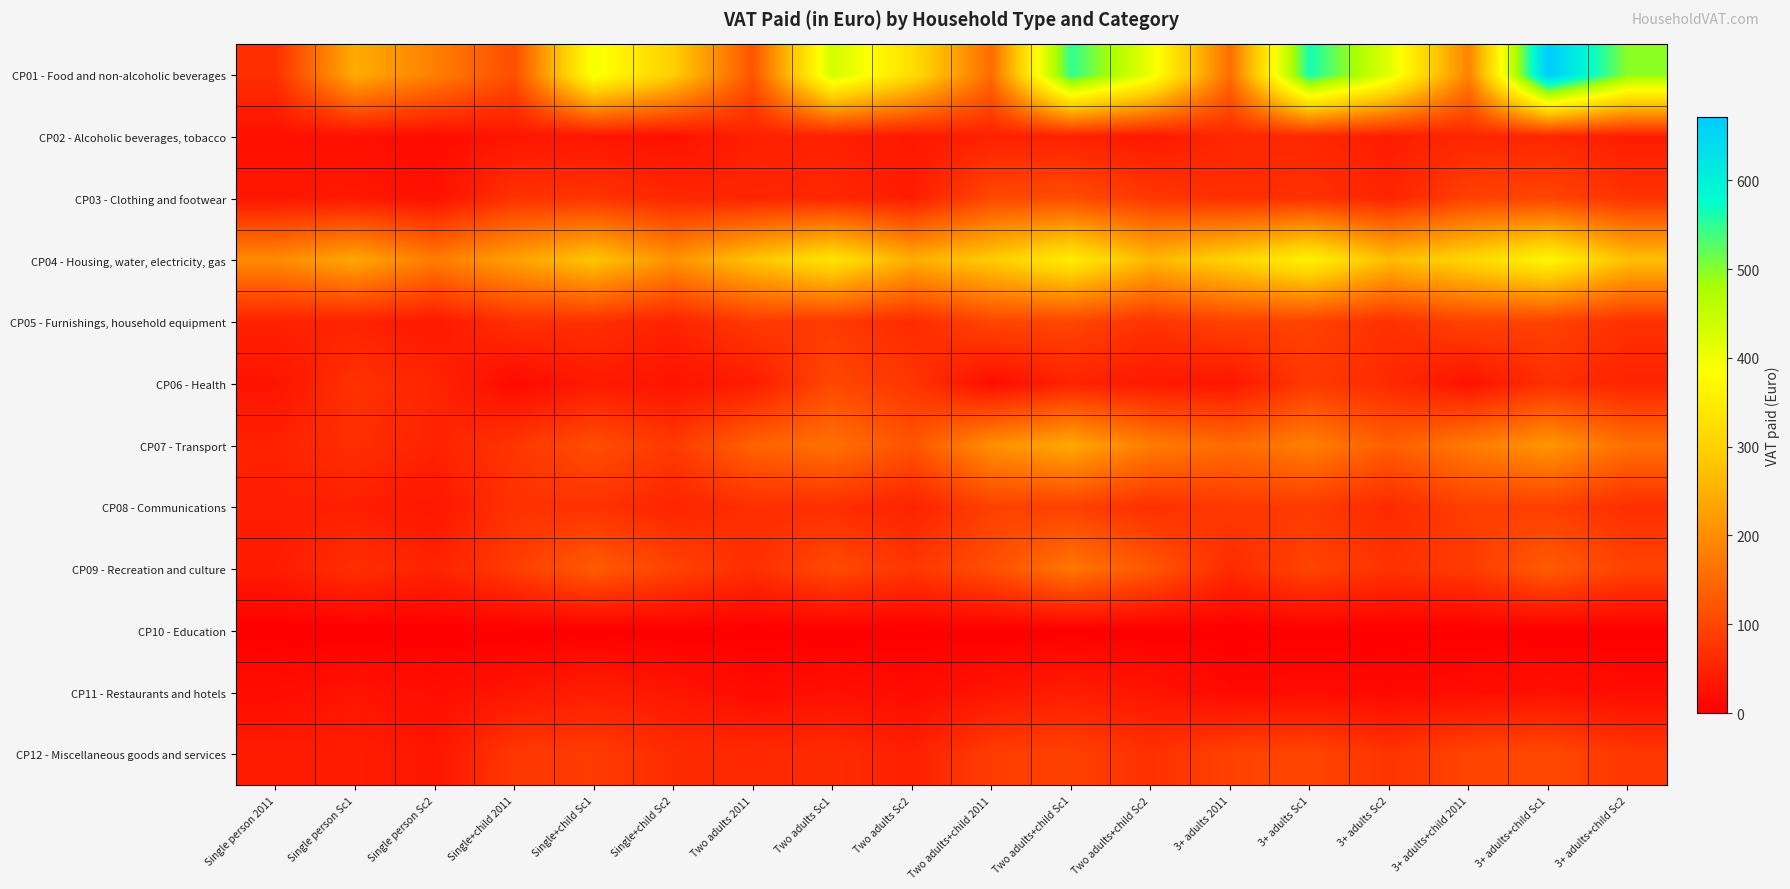

Which series has the largest total across all categories?

CP01 - Food and non-alcoholic beverages